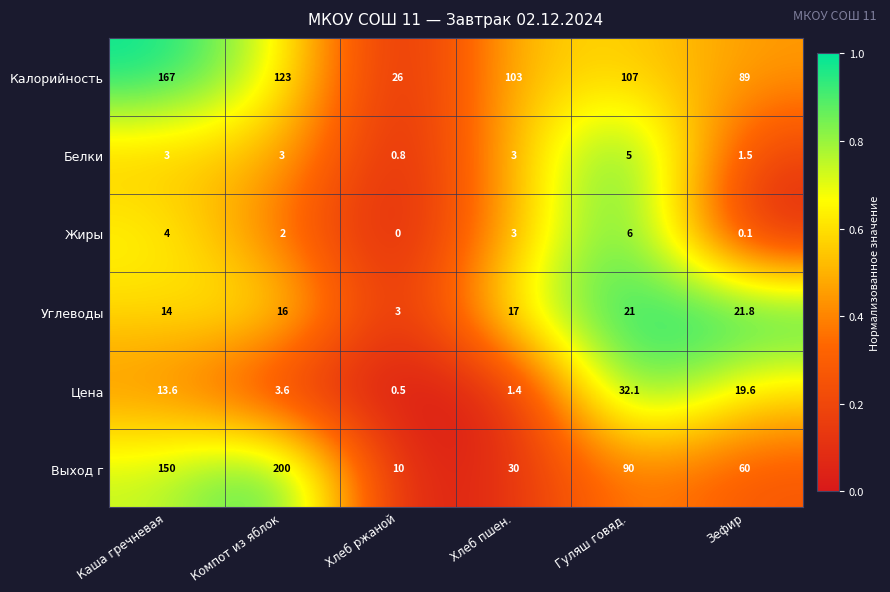

Rank the series at Зефир from lowest to highest value.

Жиры, Белки, Цена, Углеводы, Выход г, Калорийность